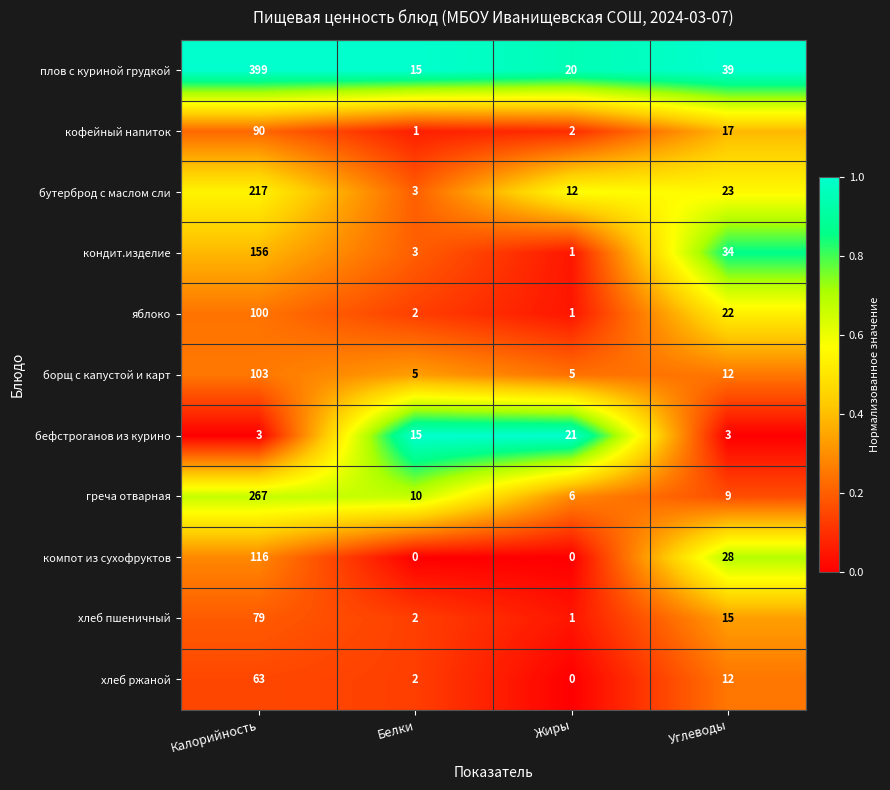

True or false: кофейный напиток has a value of 90 at Калорийность.

True